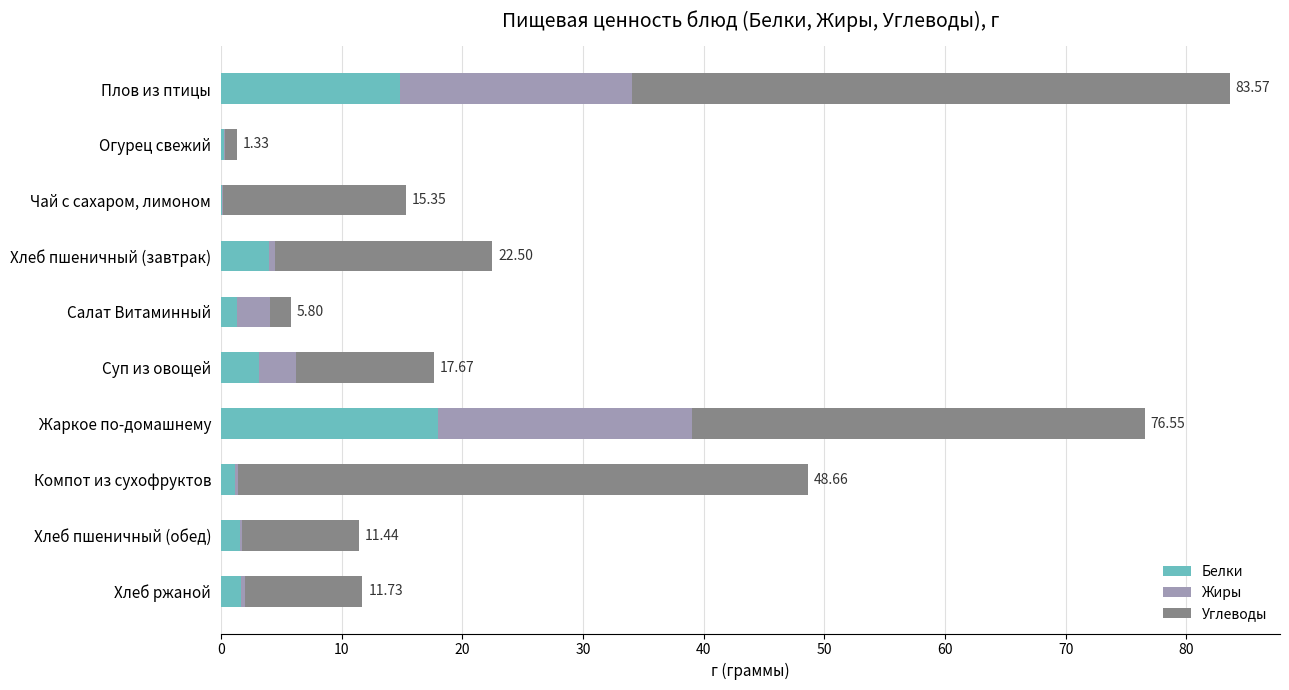

Which category has the highest value in the Белки series?

Жаркое по-домашнему